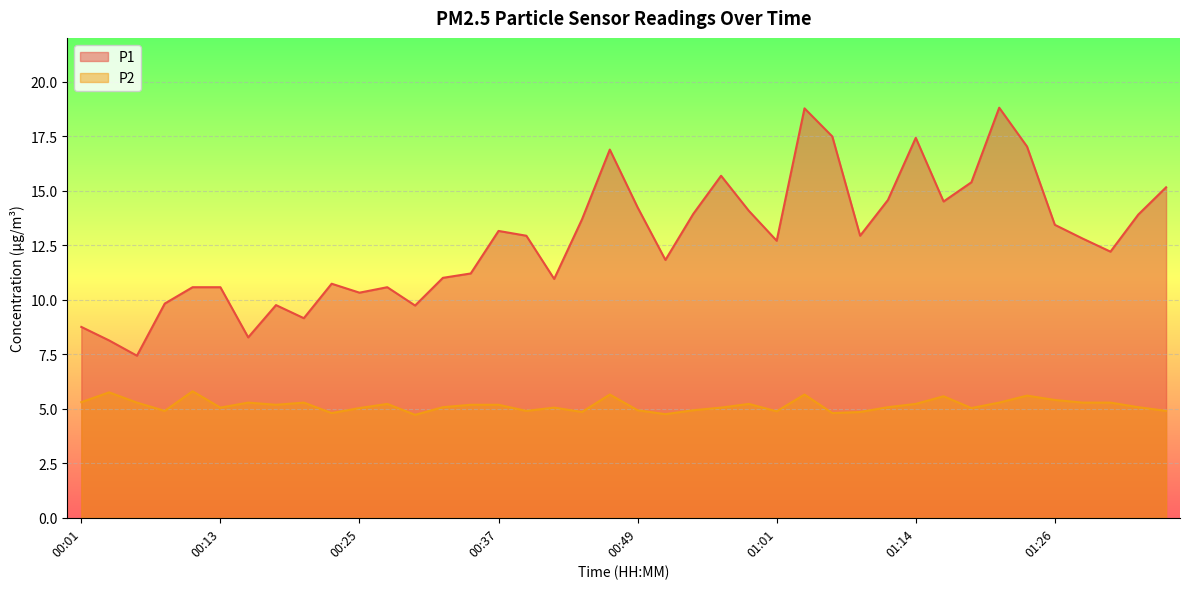

At which category does P2 reach its first local peak?

00:03